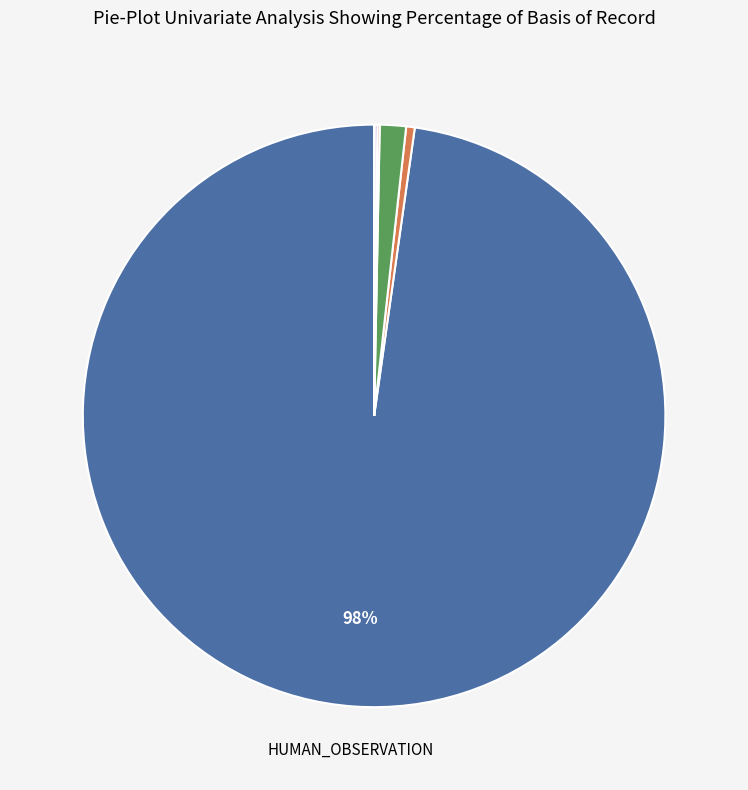

To the nearest percent, what is the average slice percentage?

14%